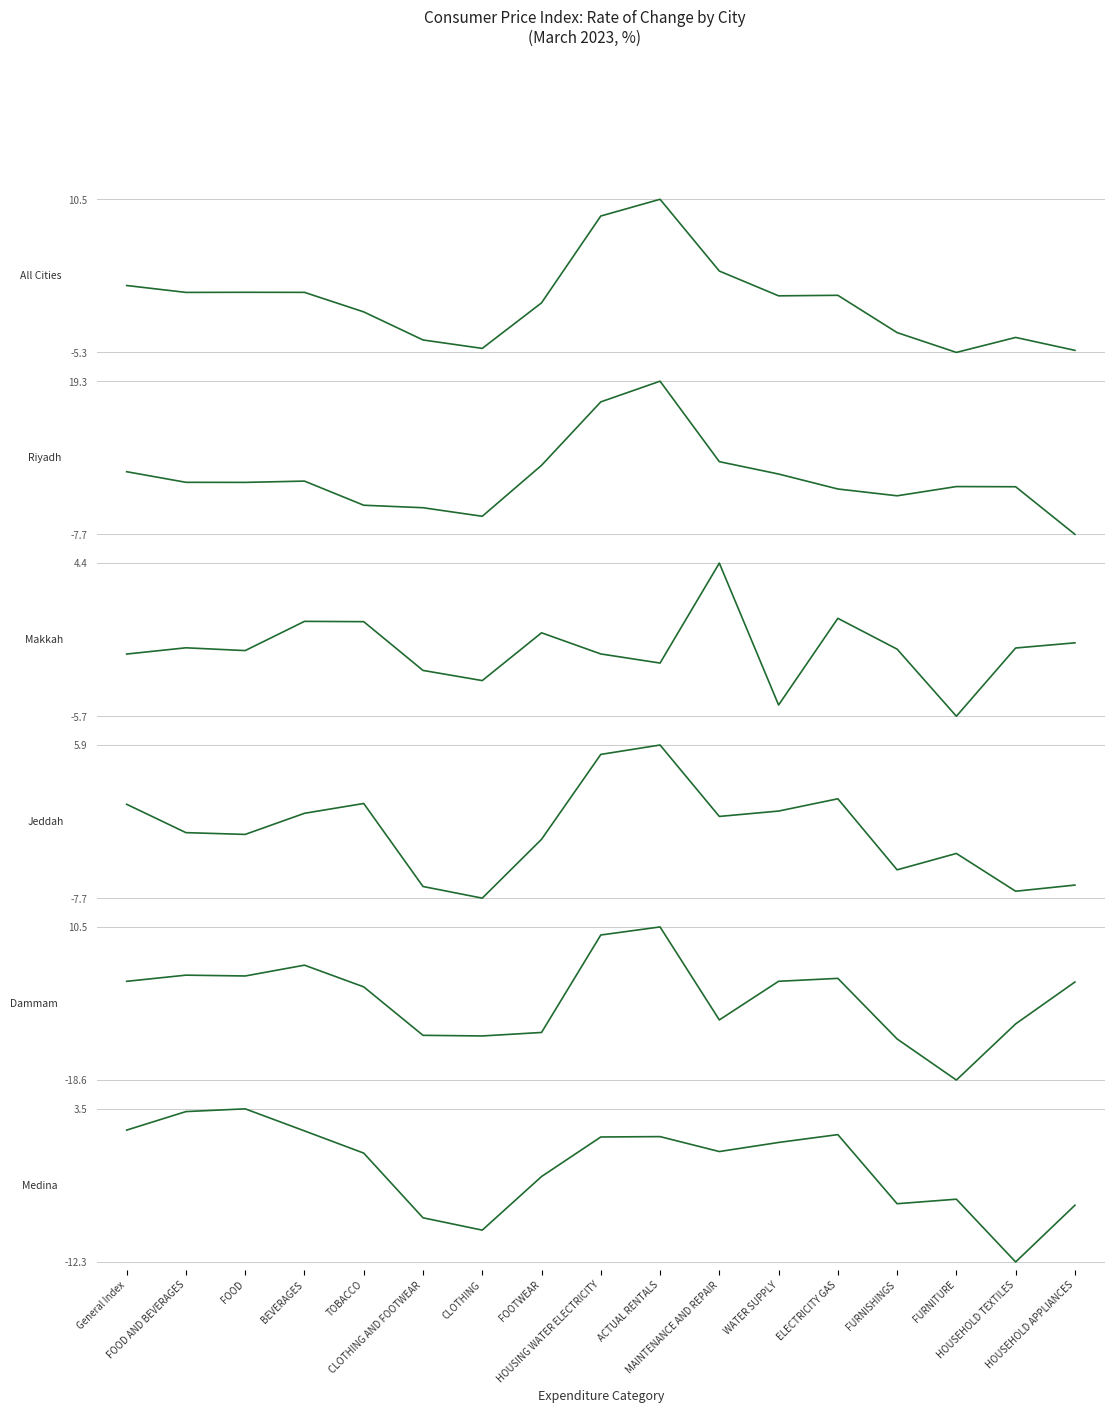

What position from the left is TOBACCO?

5